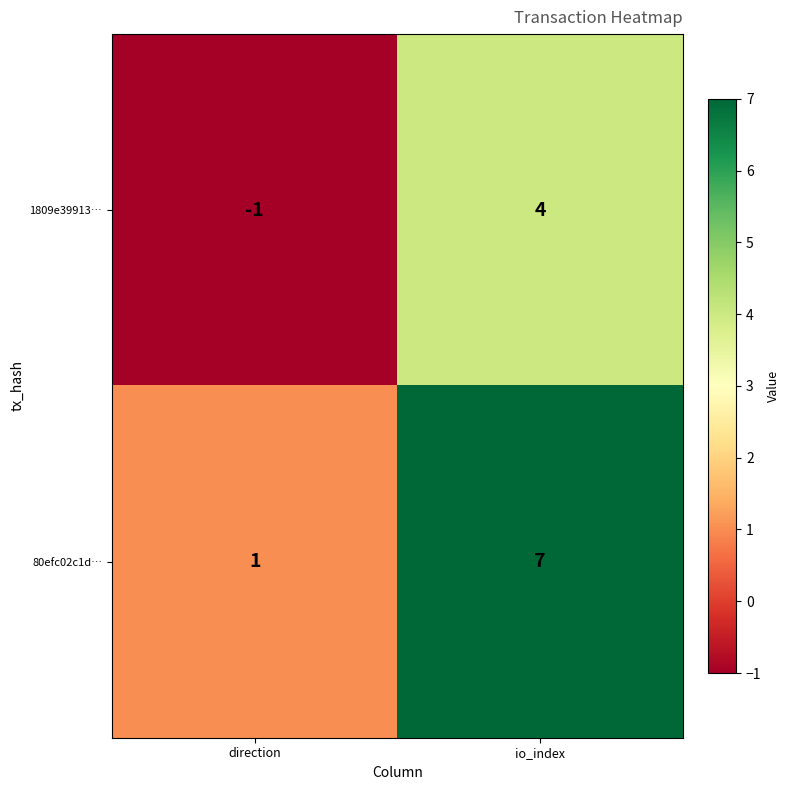

Count the number of categories in the chart.

2